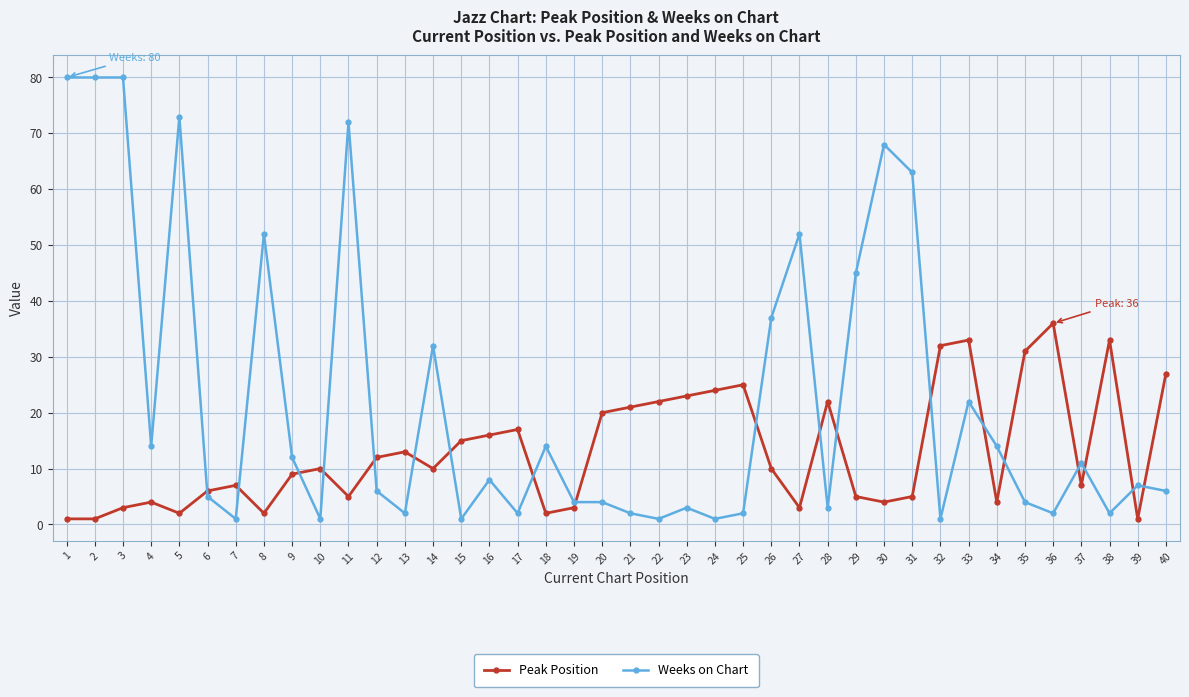

How many interior local peaks does the Peak Position series have?

10